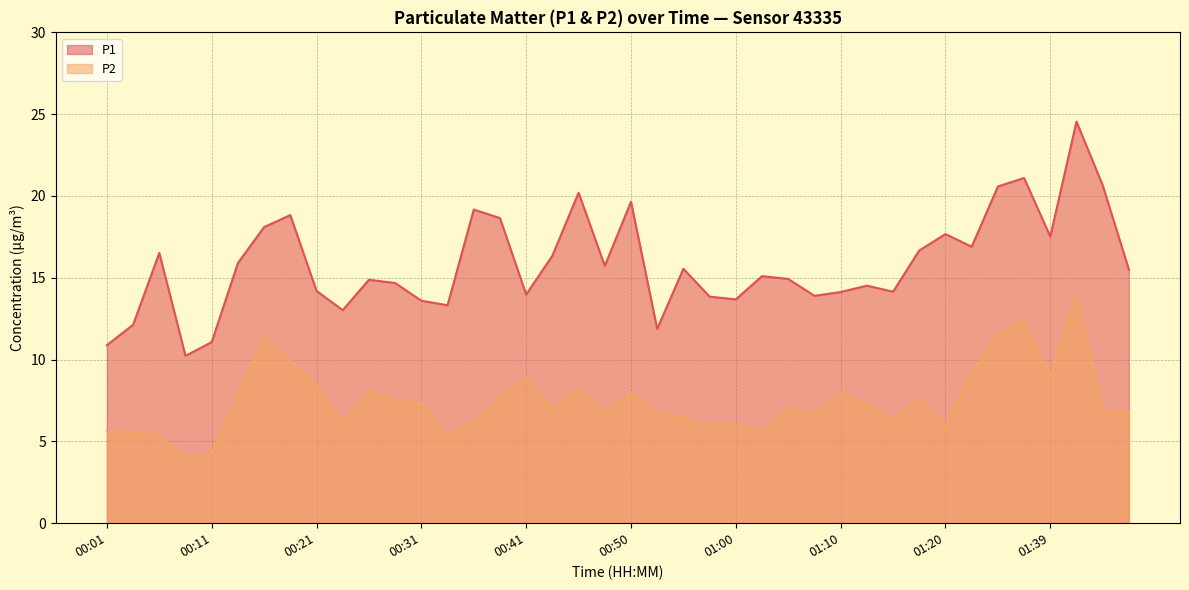

True or false: P1 and P2 intersect in this chart.

False